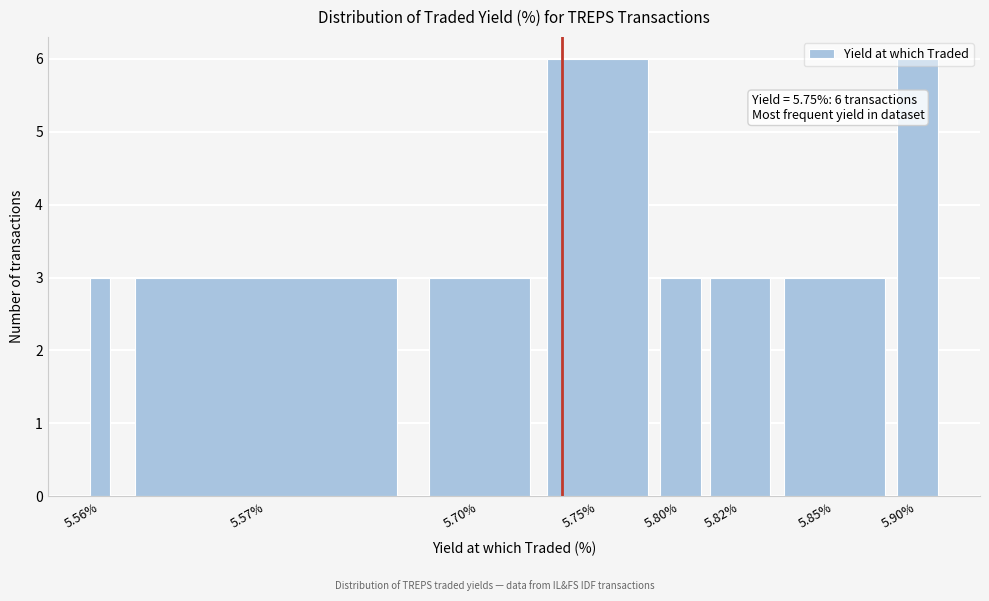

What is the value of the 8th bar from the left?

6